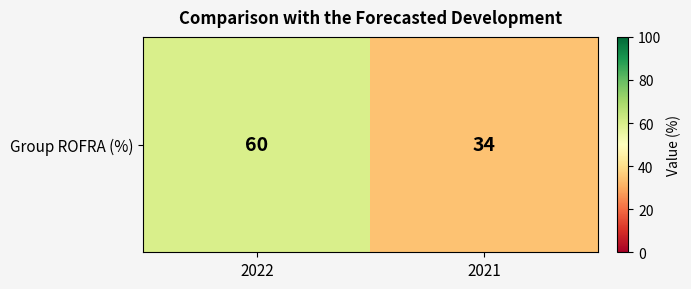

What is the approximate value at 2021, to the nearest 10?

30